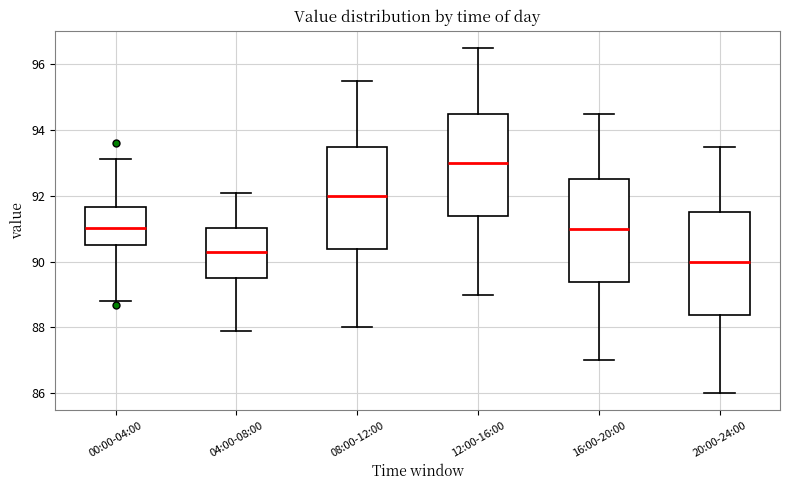

Reading left to right, transcribe this box plot: for each box, give where its median line is, the range the box spans, and where its two whiskers end, as read against the y-axis. The values are not printed on the chart, so give them approximately, as read against the axis.

00:00-04:00: median 91.0, box 90.6 to 91.6, whiskers 88.8 to 93.2
04:00-08:00: median 90.4, box 89.6 to 91.0, whiskers 88.0 to 92.2
08:00-12:00: median 92.0, box 90.4 to 93.6, whiskers 88.0 to 95.6
12:00-16:00: median 93.0, box 91.4 to 94.6, whiskers 89.0 to 96.6
16:00-20:00: median 91.0, box 89.4 to 92.6, whiskers 87.0 to 94.6
20:00-24:00: median 90.0, box 88.4 to 91.6, whiskers 86.0 to 93.6